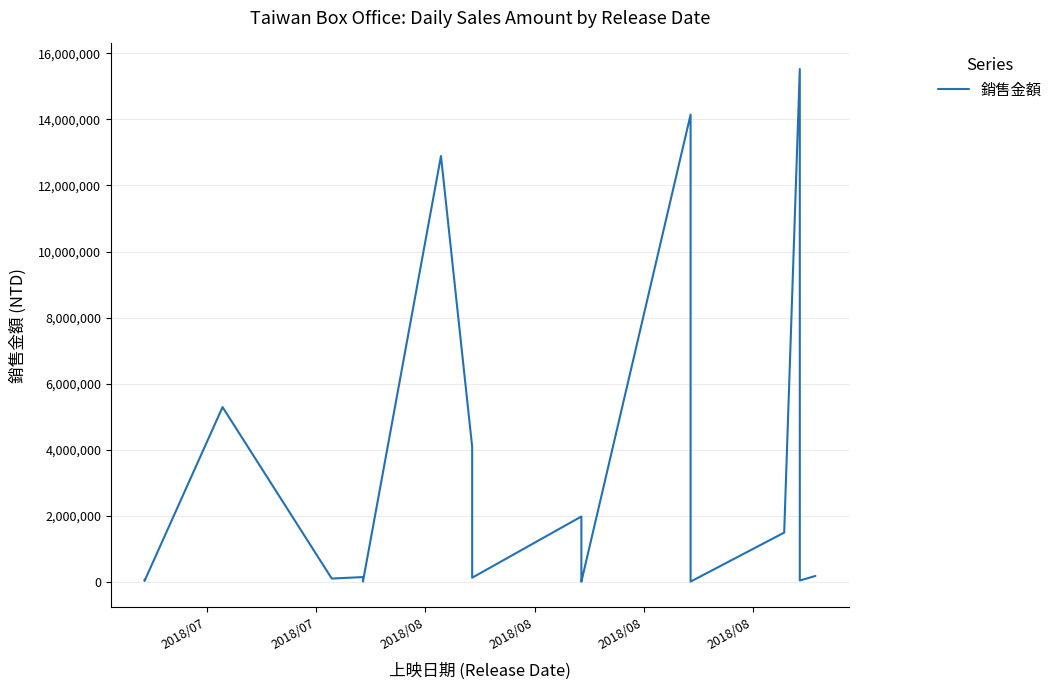

Reading left to right, extract all data points from this chart.

62235	23560	5288456	95690	140371	67834	6480	12891155	4083495	121285	1974925	890792	523089	480368	198785	115273	64255	19530	1440	14146353	4029802	1774434	983830	918013	873358	67135	42045	14470	8660	3120	1487965	15524873	2506930	620320	437126	95600	71764	61840	36470	174303